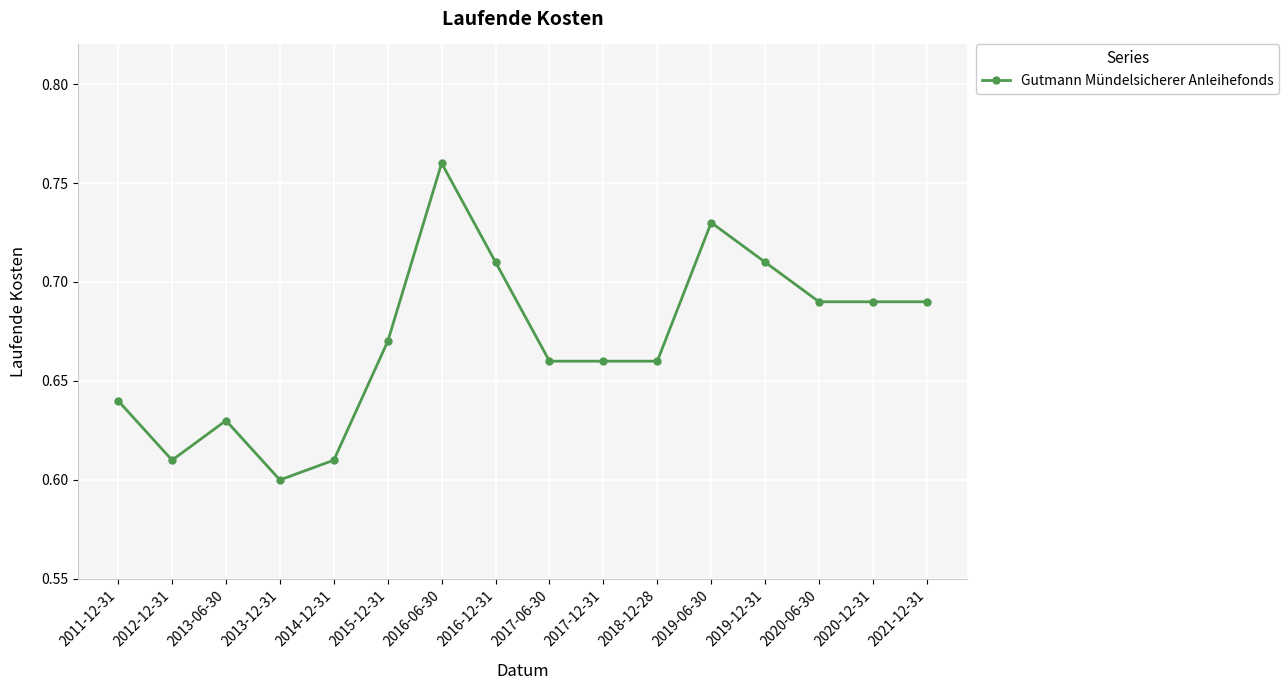

Which label corresponds to the smallest value in the chart?

2013-12-31